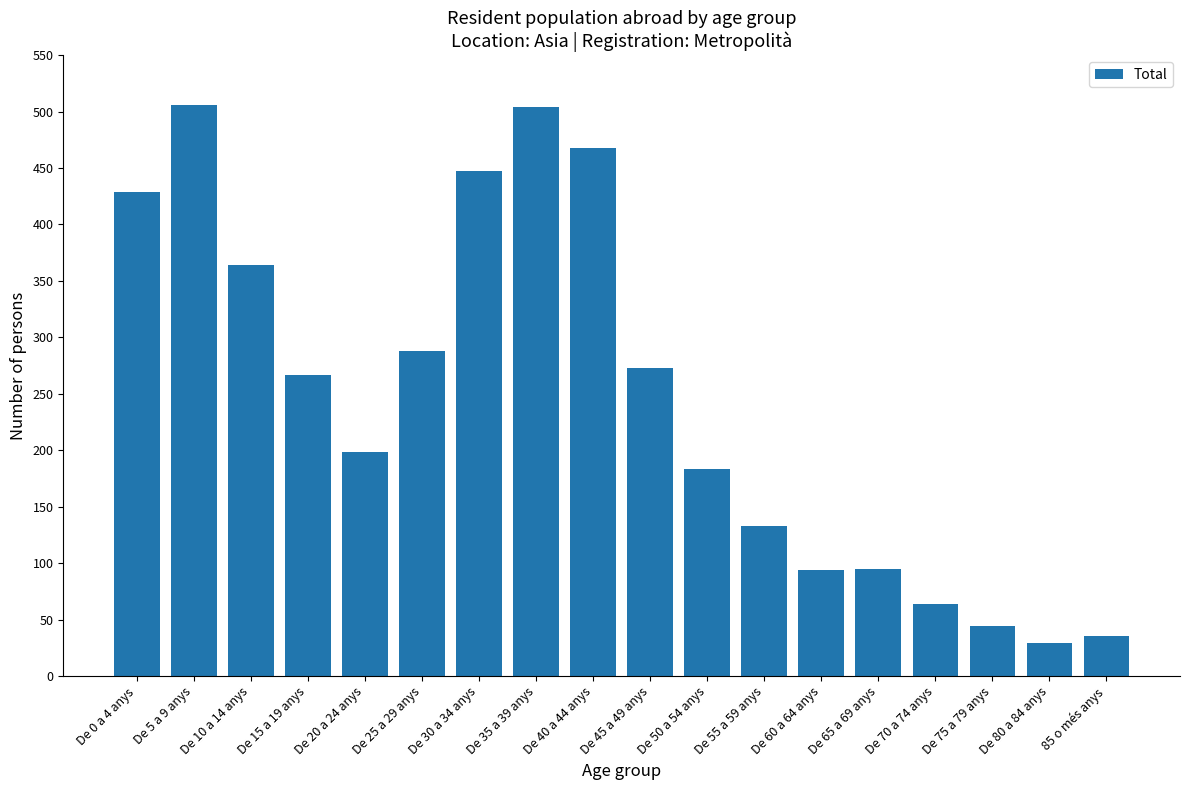

How many bars are there in total?

18